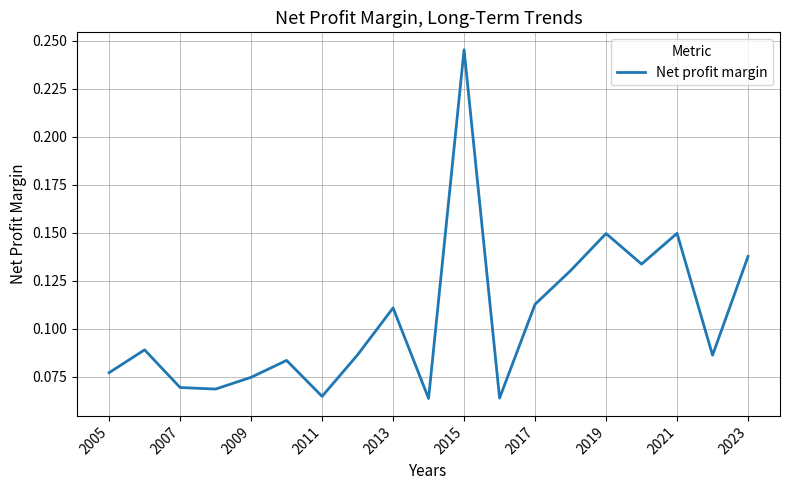

How many lines are shown in the chart?

1